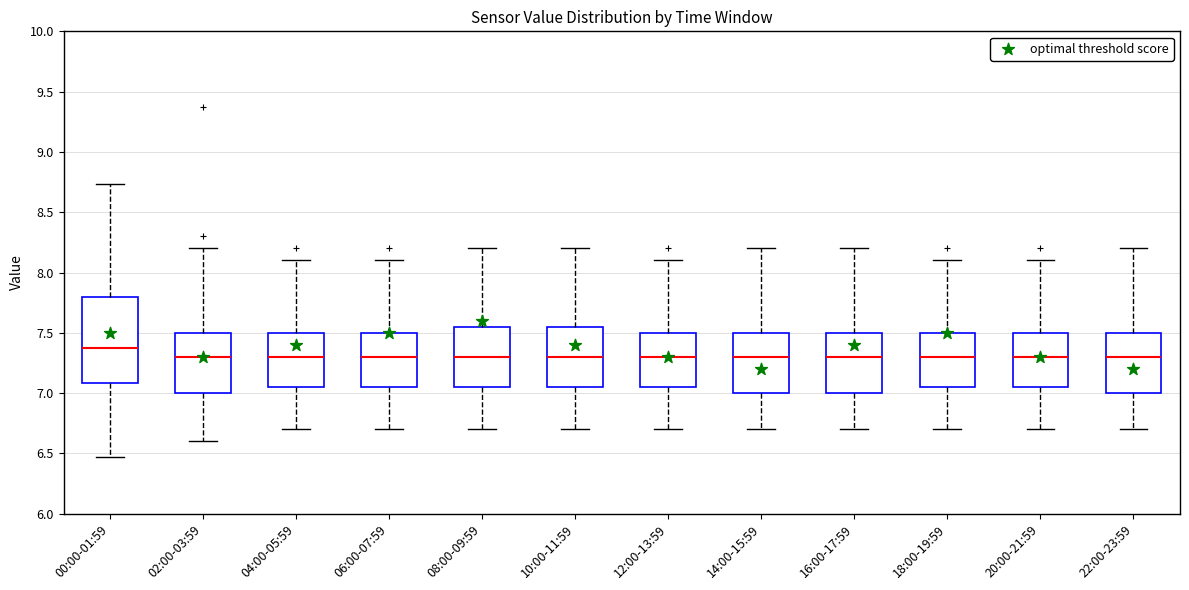

Reading left to right, read every box against the y-axis: the position of its median line, the range the box covers, and the ends of its whiskers. The values are not printed on the chart, so give them approximately, as read against the axis.

00:00-01:59: median 7.35, box 7.10 to 7.80, whiskers 6.45 to 8.75
02:00-03:59: median 7.30, box 7.00 to 7.50, whiskers 6.60 to 8.20
04:00-05:59: median 7.30, box 7.05 to 7.50, whiskers 6.70 to 8.10
06:00-07:59: median 7.30, box 7.05 to 7.50, whiskers 6.70 to 8.10
08:00-09:59: median 7.30, box 7.05 to 7.55, whiskers 6.70 to 8.20
10:00-11:59: median 7.30, box 7.05 to 7.55, whiskers 6.70 to 8.20
12:00-13:59: median 7.30, box 7.05 to 7.50, whiskers 6.70 to 8.10
14:00-15:59: median 7.30, box 7.00 to 7.50, whiskers 6.70 to 8.20
16:00-17:59: median 7.30, box 7.00 to 7.50, whiskers 6.70 to 8.20
18:00-19:59: median 7.30, box 7.05 to 7.50, whiskers 6.70 to 8.10
20:00-21:59: median 7.30, box 7.05 to 7.50, whiskers 6.70 to 8.10
22:00-23:59: median 7.30, box 7.00 to 7.50, whiskers 6.70 to 8.20